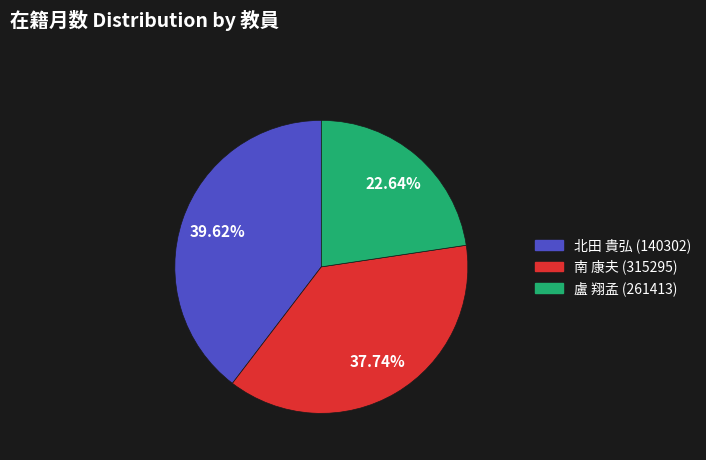

Which category has the biggest portion of the pie?

北田 貴弘 (140302)